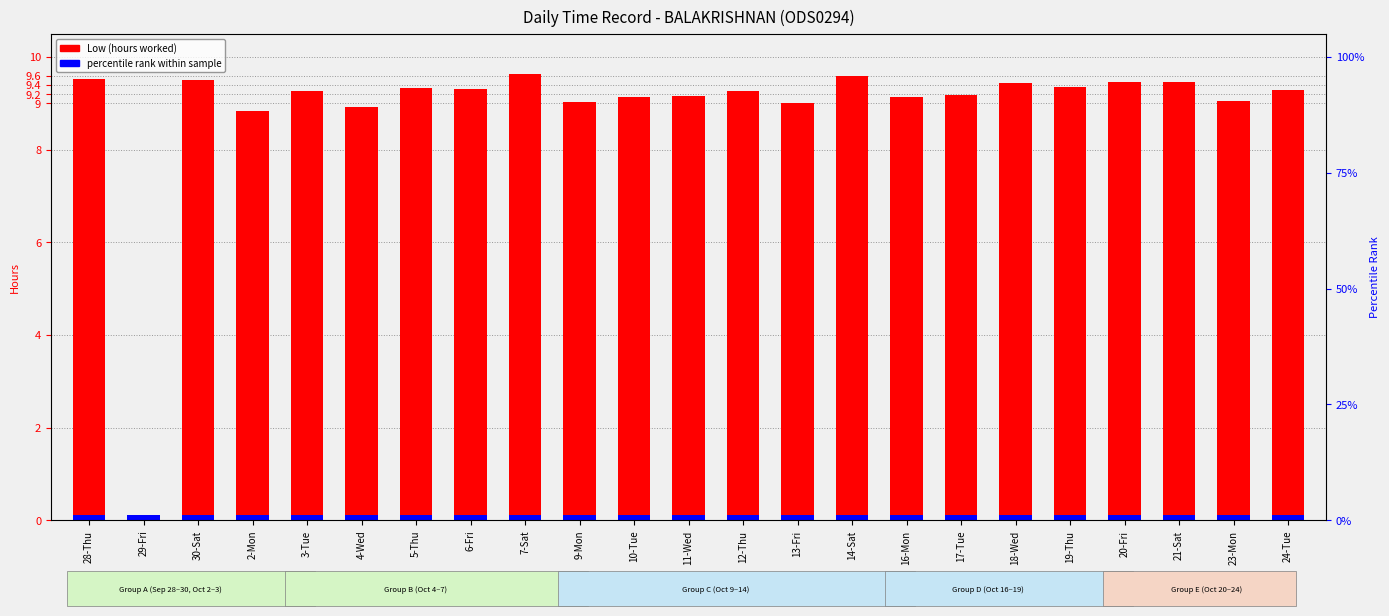

How many data points are less than 9?

3